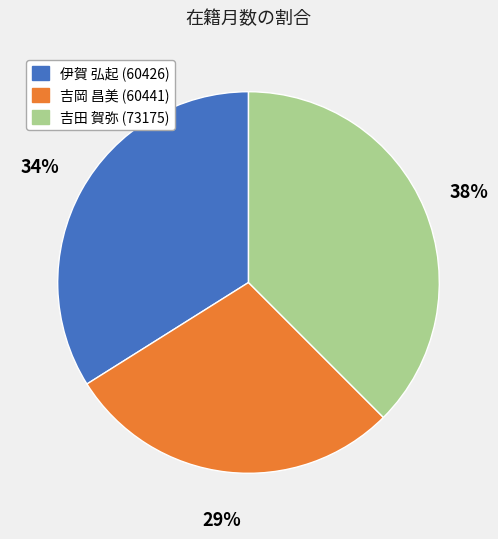

The 吉田 賀弥 (73175) slice represents 38% of the pie. True or false?

True